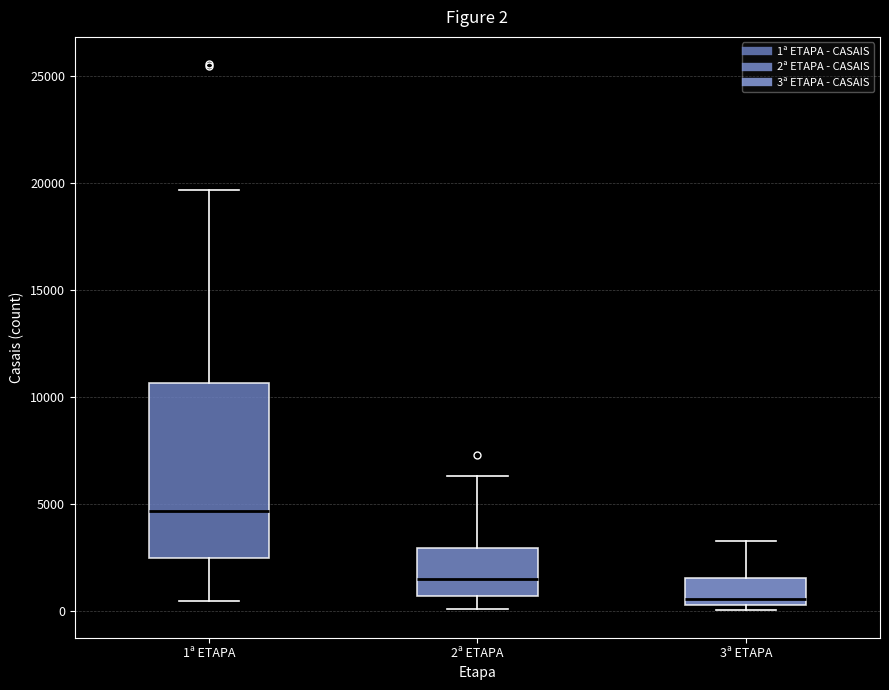

Comparing the boxes themselves (not the whiskers), which one is the tallest?

1ª ETAPA